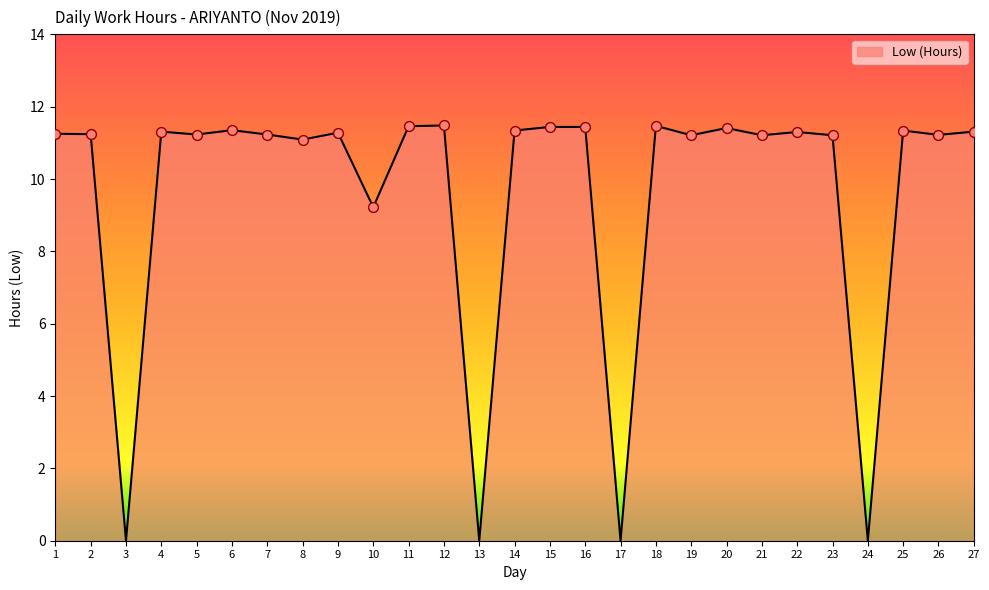

Between 19 and 10, which is larger?

19